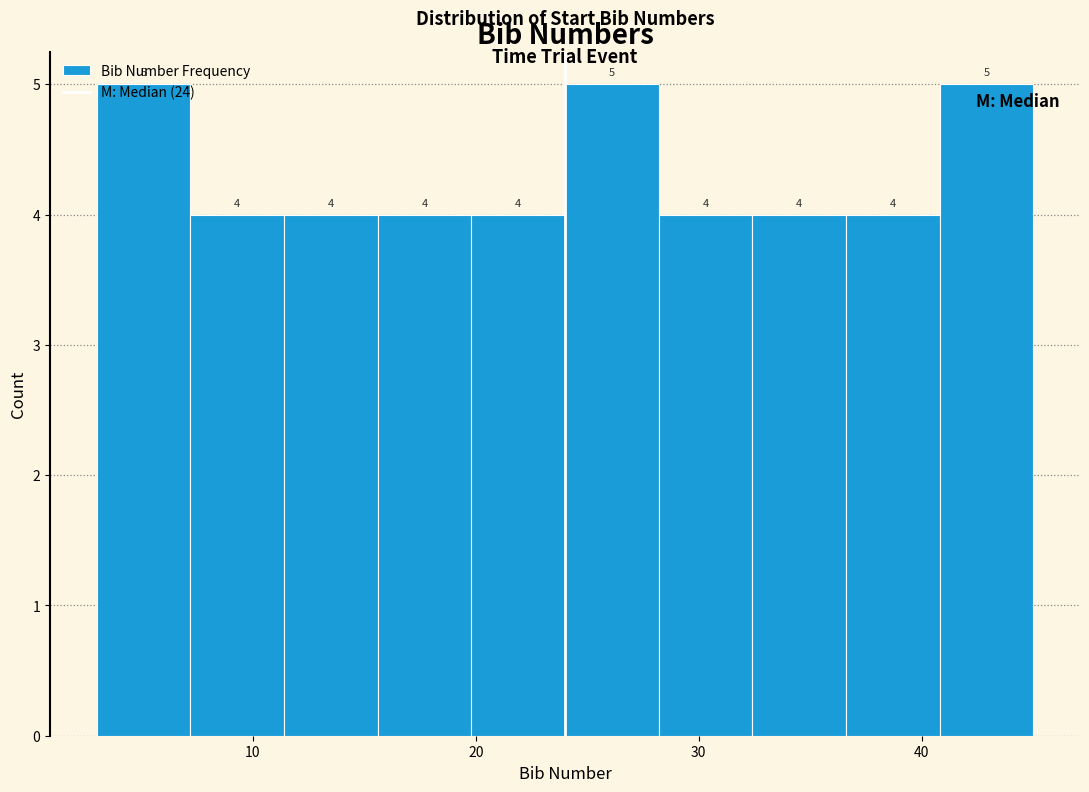

Reading left to right, list every bar in this chart as the range it spans on the x-axis followed by its height. The bar edges are not printed on the chart, so give them approximately, as read against the axis.

3.0 to 7.2: 5
7.2 to 11.4: 4
11.4 to 15.6: 4
15.6 to 19.8: 4
19.8 to 24.0: 4
24.0 to 28.2: 5
28.2 to 32.4: 4
32.4 to 36.6: 4
36.6 to 40.8: 4
40.8 to 45.0: 5